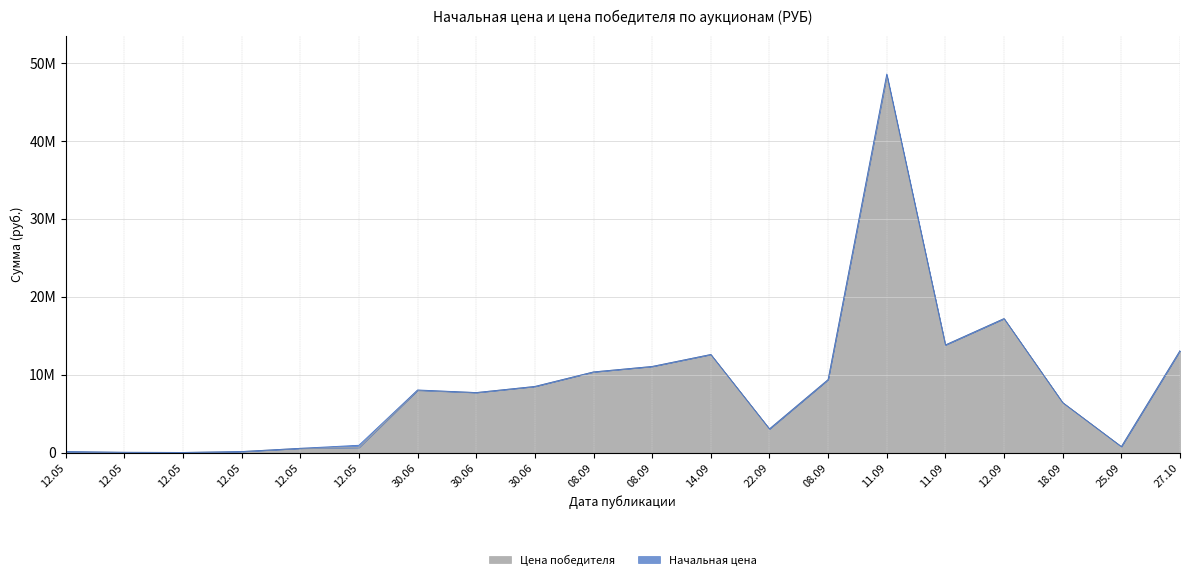

True or false: Начальная цена and Цена победителя cross at least once.

False